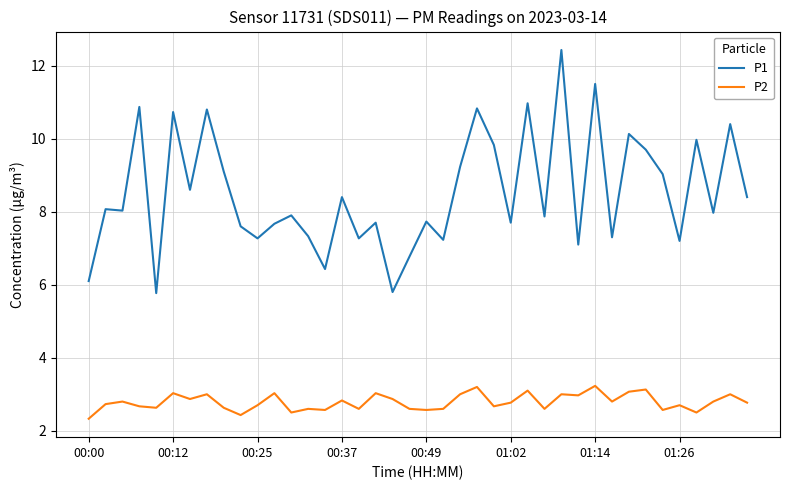

What is the maximum value for P1?

12.4